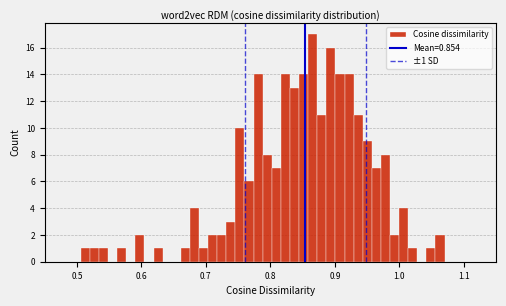

Read against the x-axis, roughly where is the centre of the tallest bar?

0.87